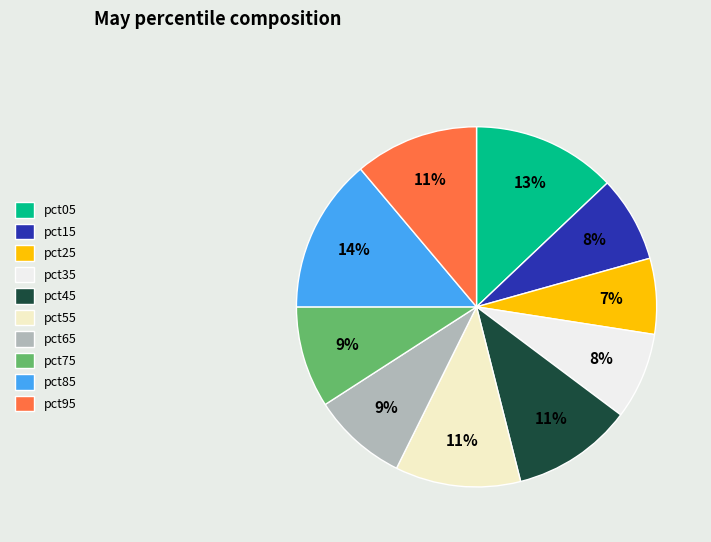

Does pct35 account for over 50% of the chart?

No